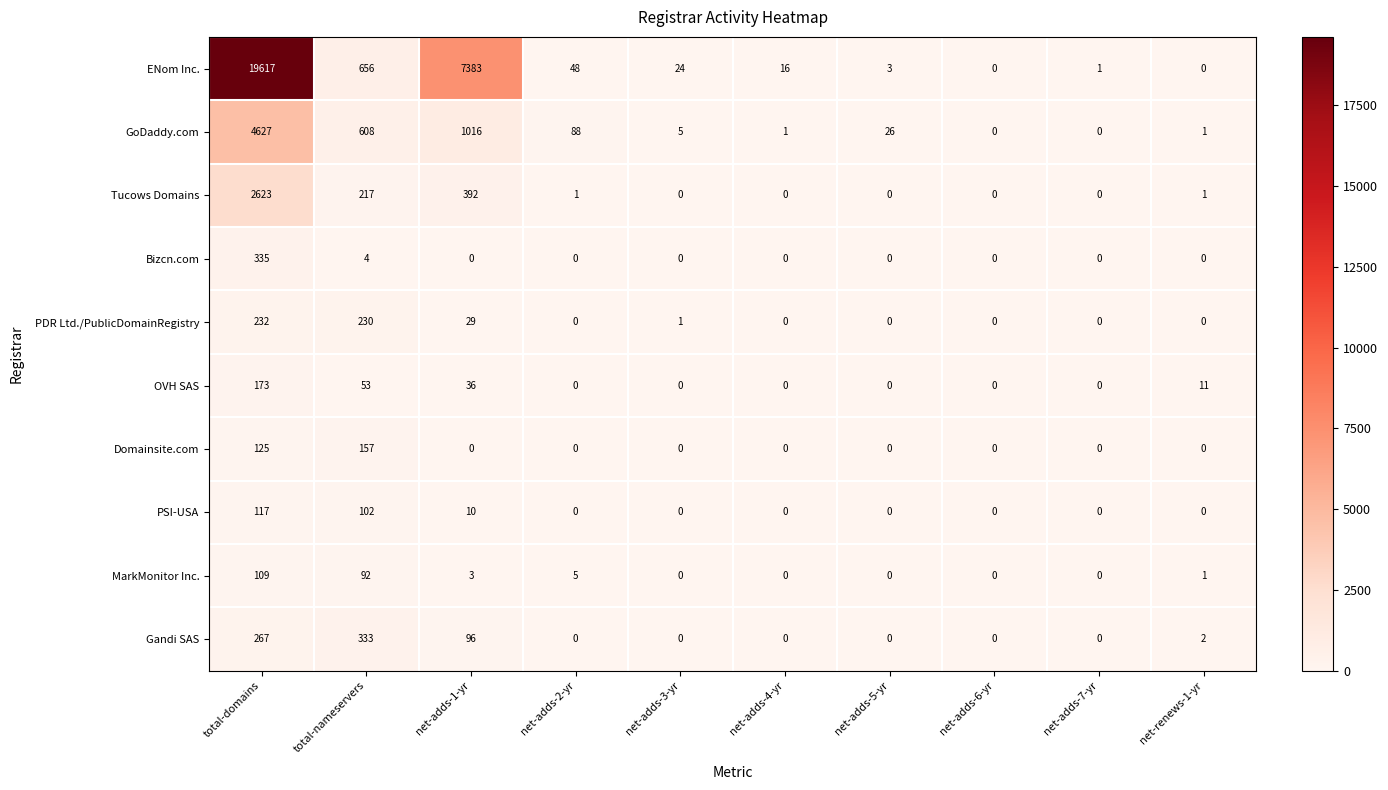

Between total-domains and net-adds-4-yr, which series saw the biggest shift?

ENom Inc.